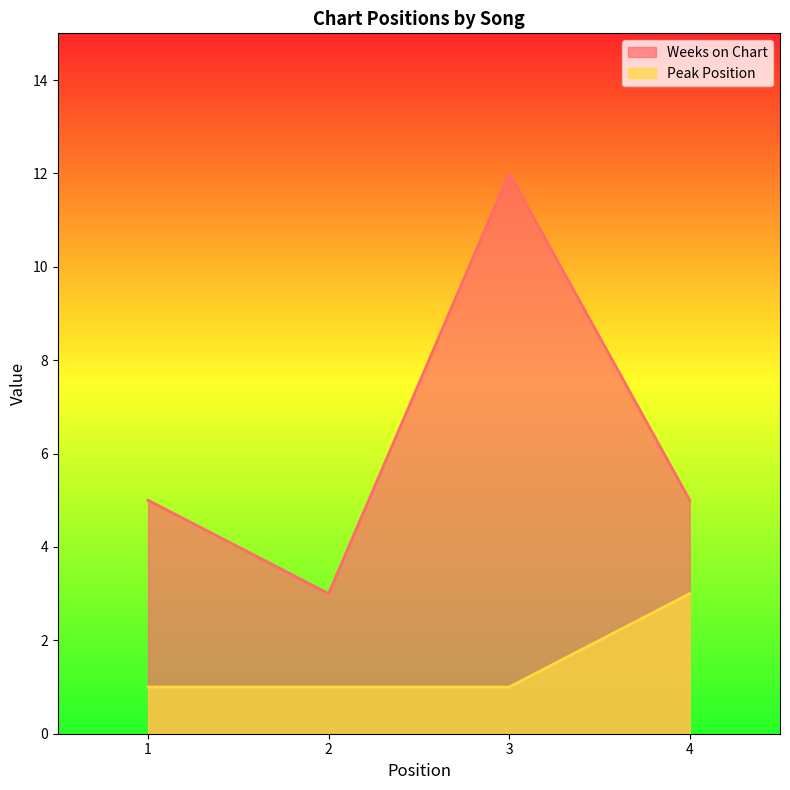

At which category does Weeks on Chart reach its first local valley?

2